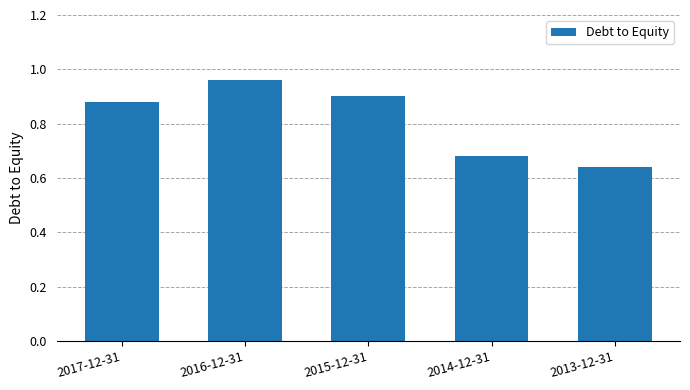

What is the sum of all values?

4.1